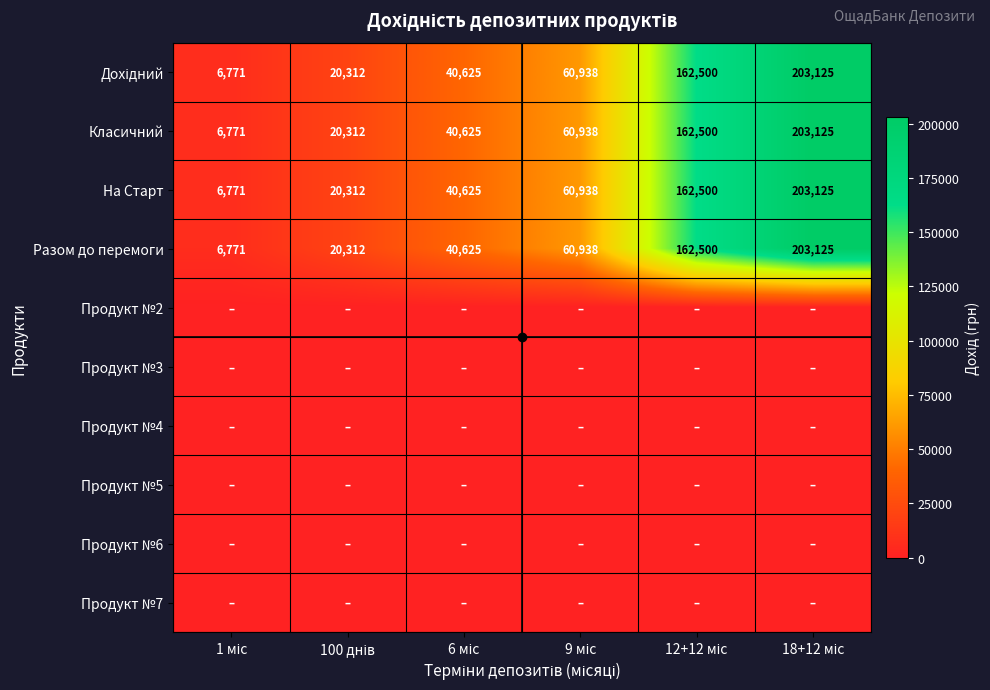

What is the sum of all Класичний values?

494271